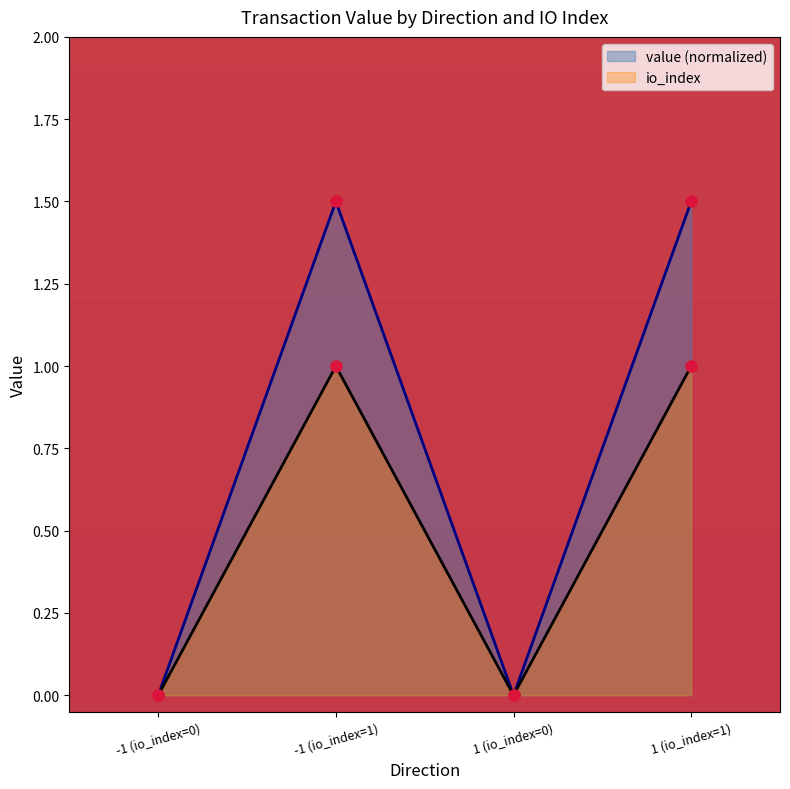

What is the sum of all value (normalized) values?

3.0